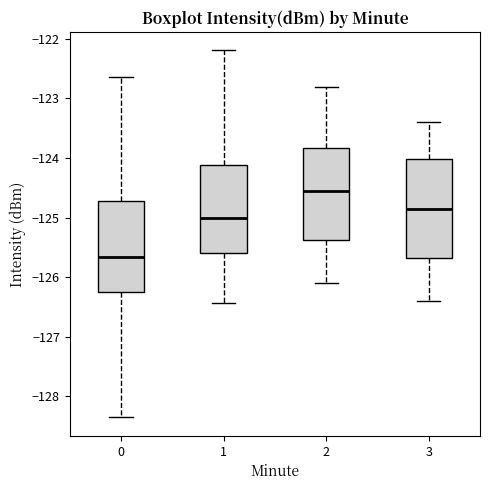

Which box's median line is the highest?

2